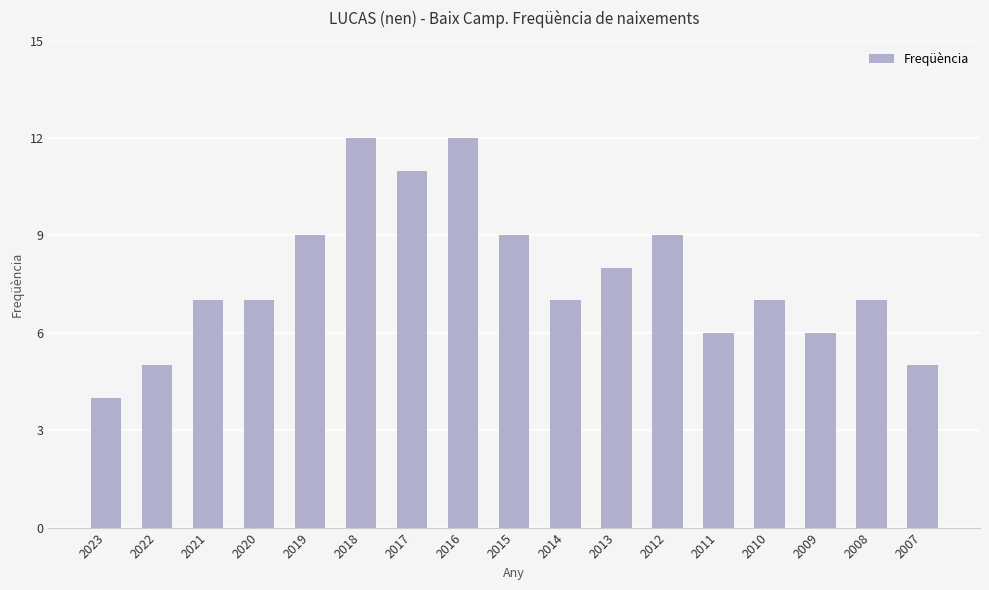

What is the average value?

8